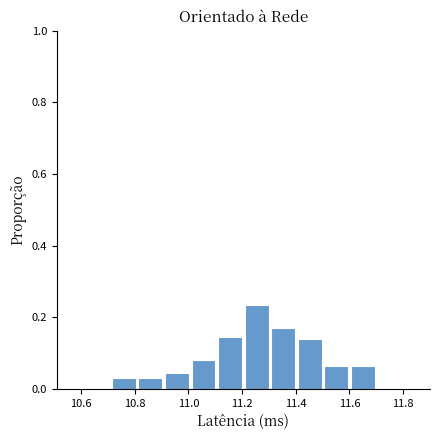

Reading left to right, list every bar in this chart as the range it spans on the x-axis followed by its height. Neither the bar edges nor the heights are printed on the chart, so give them approximately, as read against the axes.

10.72 to 10.80: 0.04
10.80 to 10.90: 0.04
10.90 to 11.00: 0.04
11.00 to 11.10: 0.08
11.10 to 11.20: 0.14
11.20 to 11.30: 0.24
11.30 to 11.40: 0.16
11.40 to 11.50: 0.14
11.50 to 11.60: 0.06
11.60 to 11.70: 0.06